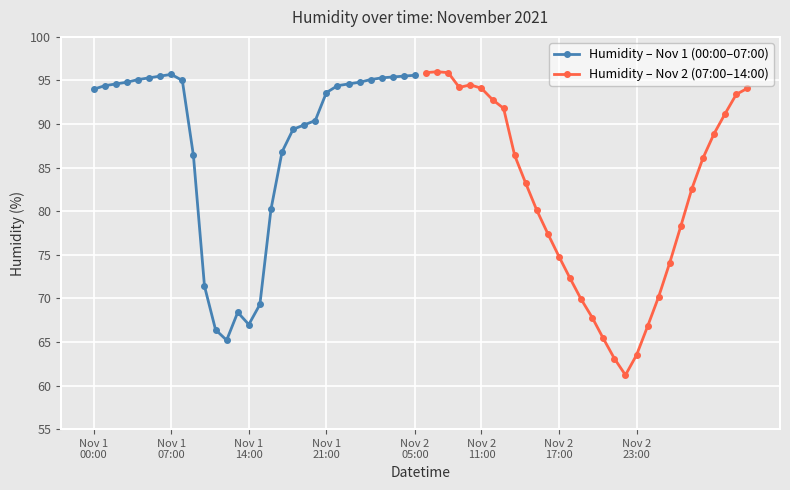

How many values in the Humidity – Nov 1 (00:00–07:00) series exceed 94?

16